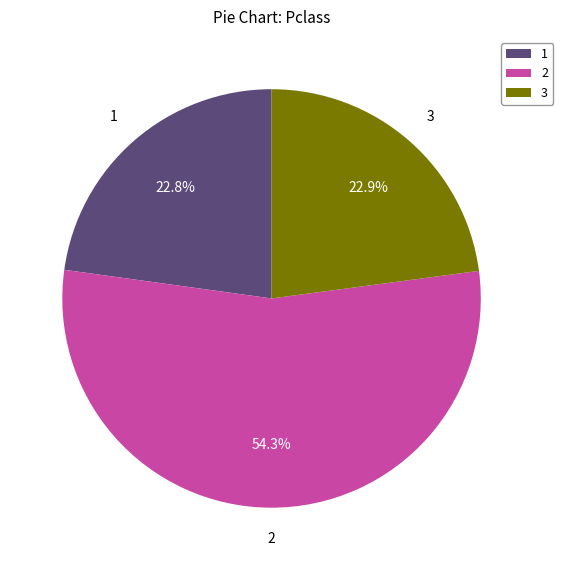

What is the ratio of the value at 1 to the value at 3?

1.0